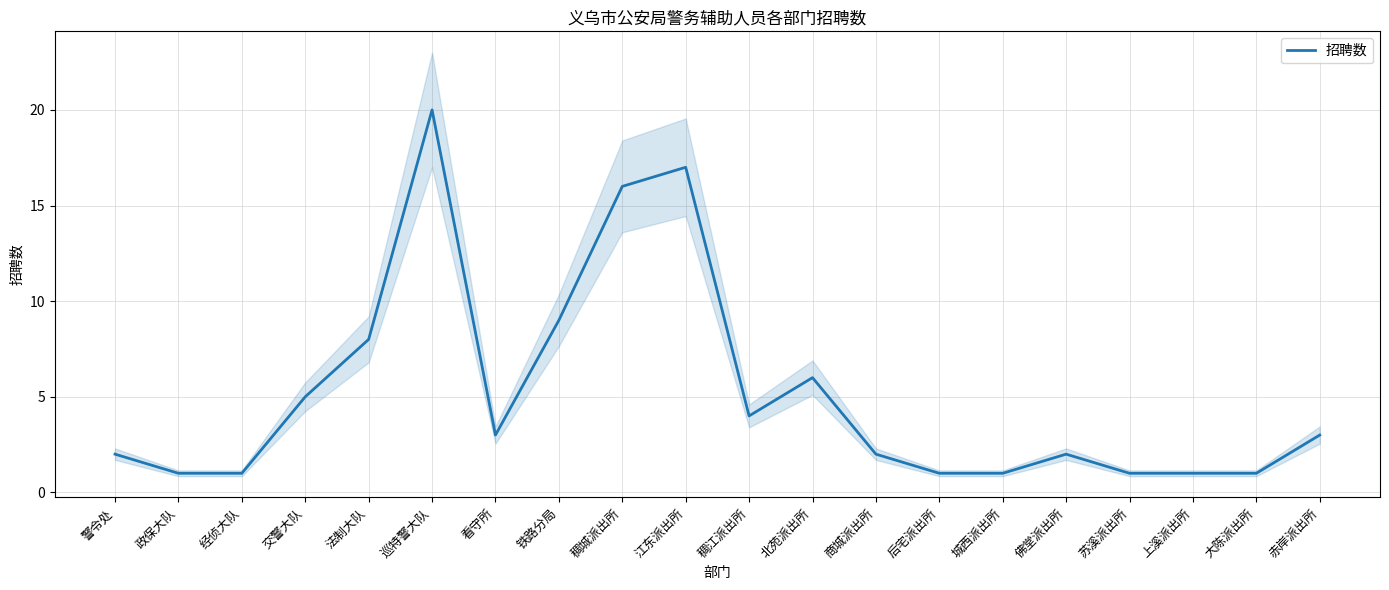

What is the sum of all values?

104